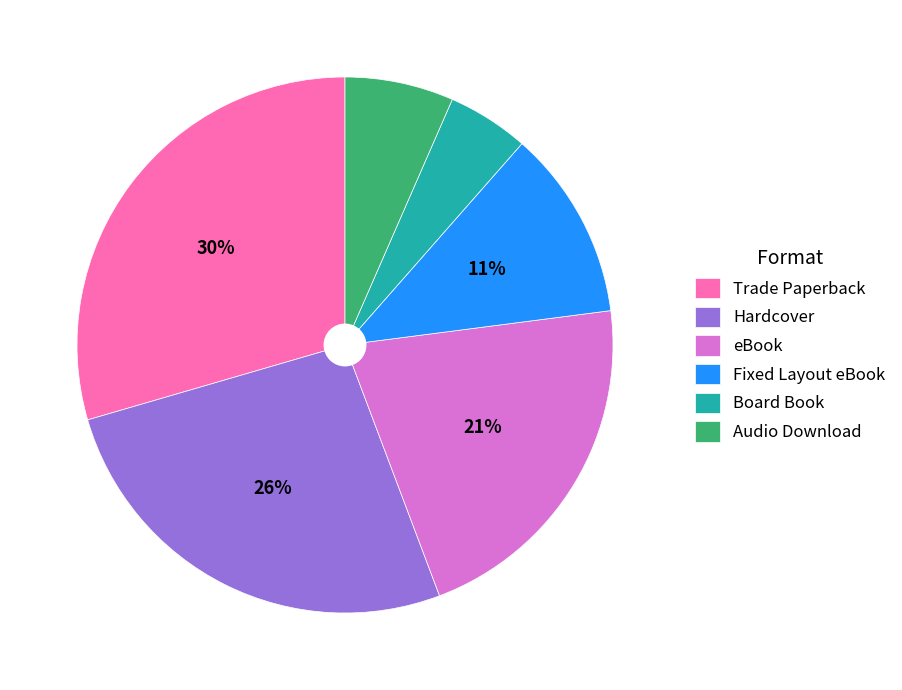

Do Hardcover and eBook together represent more than half of the pie?

No